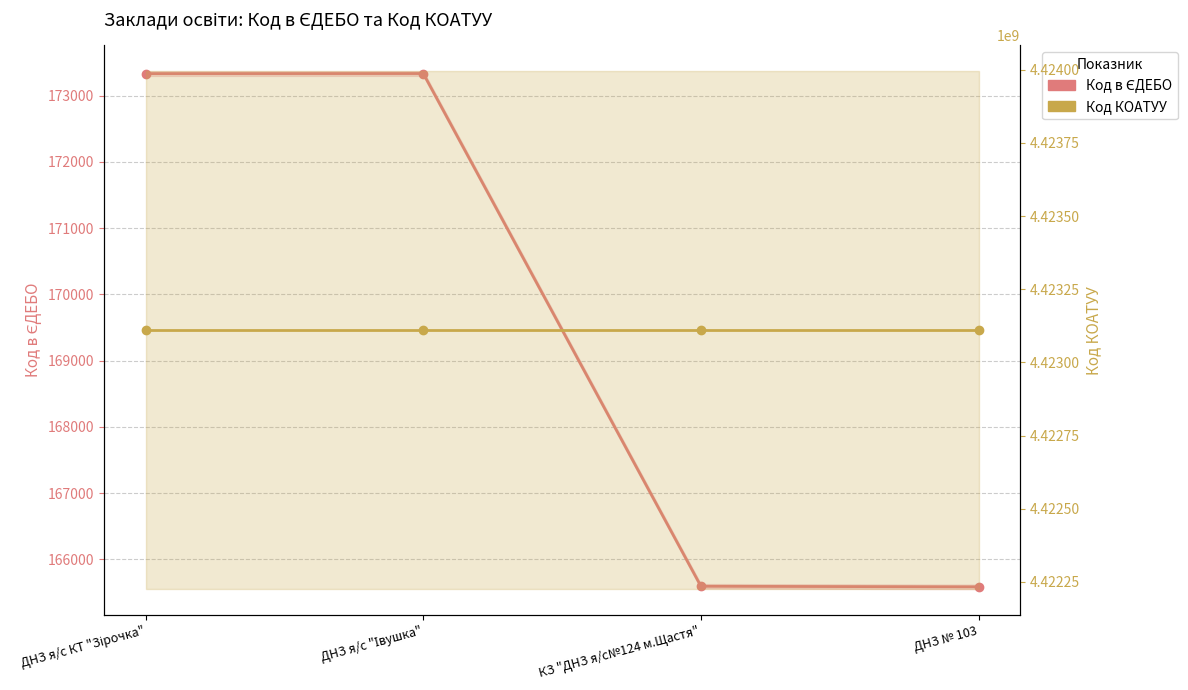

At which label is Код КОАТУУ closest to 4423110100?

ДНЗ я/с КТ "Зірочка"